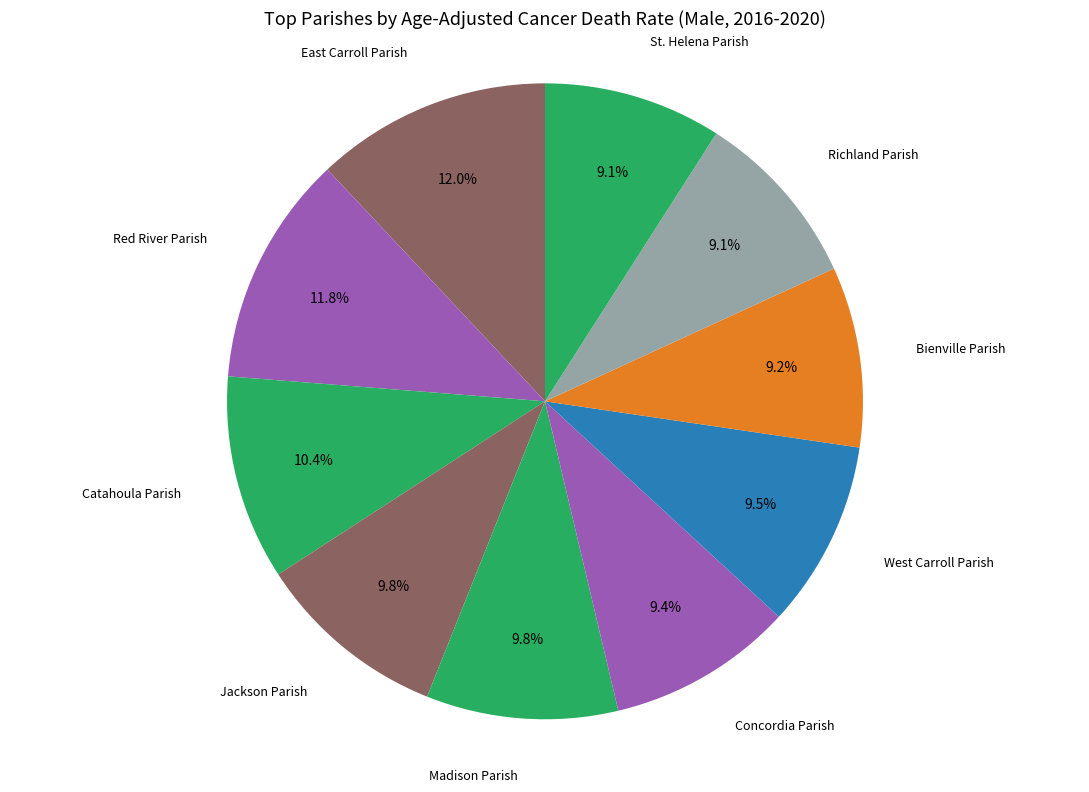

Combined, what portion of the pie is Bienville Parish and Catahoula Parish?

19.6%